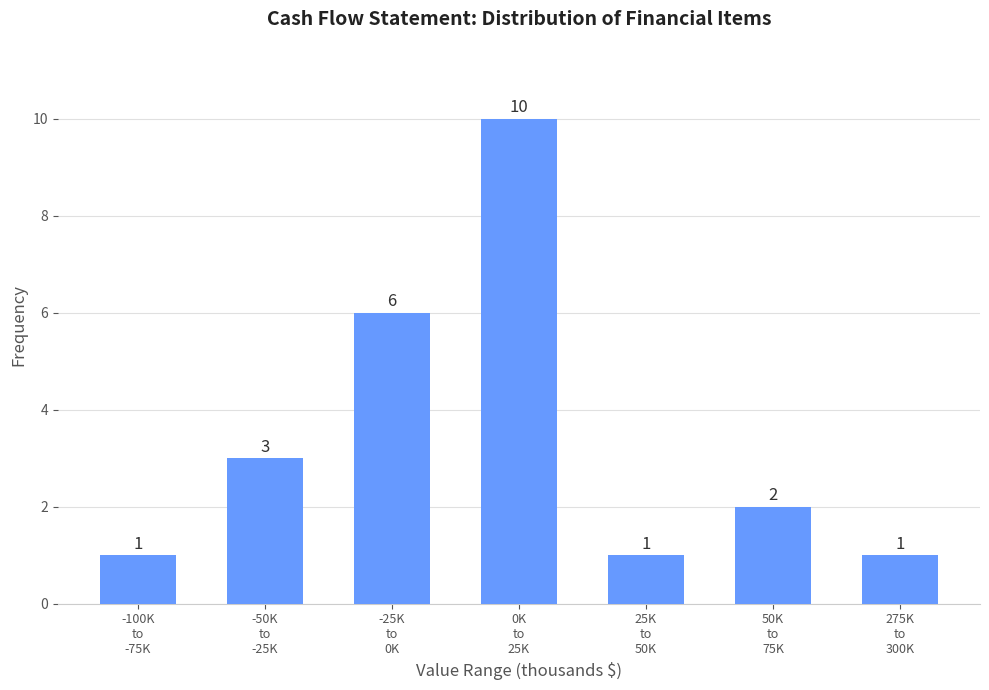

Reading right to left, transcribe all the data shown in this chart.

1	2	1	10	6	3	1